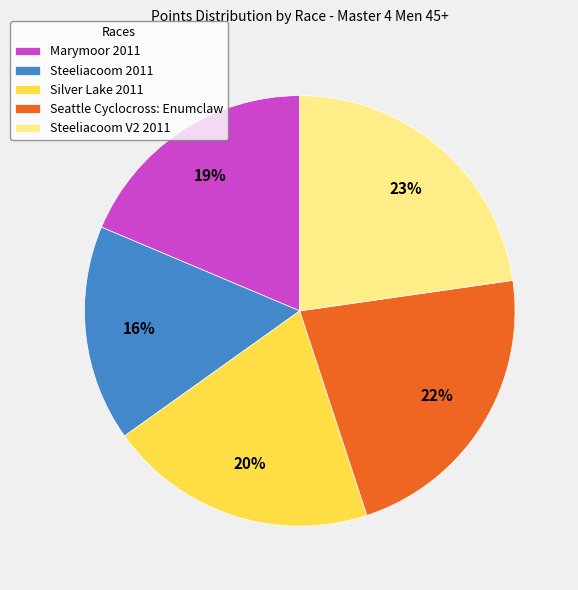

Is it true that Steeliacoom 2011 is 22% of the pie?

False